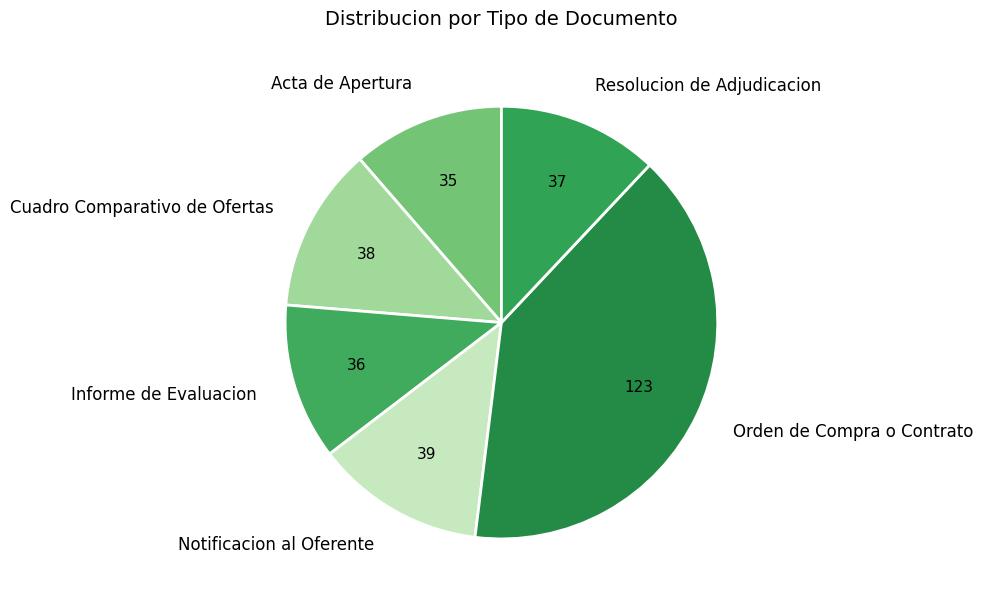

Is it true that Orden de Compra o Contrato is 40% of the pie?

True